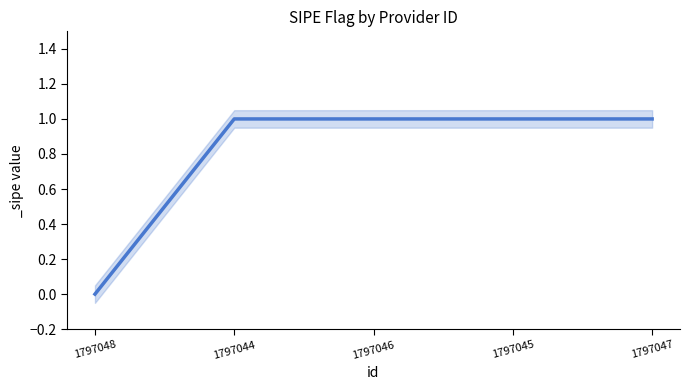

List the labels in order of value, largest first.

1797044, 1797046, 1797045, 1797047, 1797048